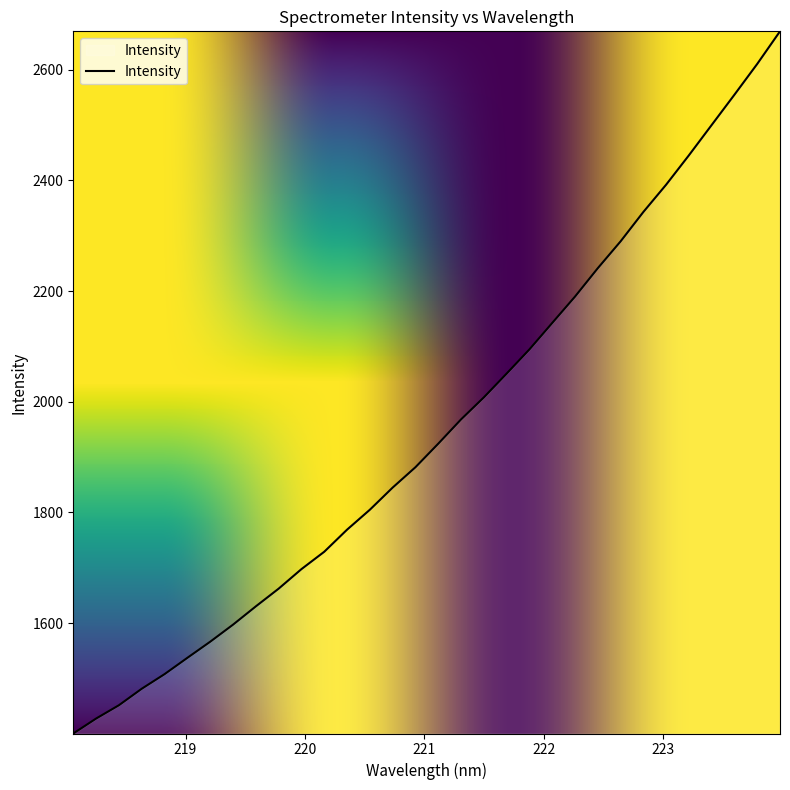

What is the sum of all values?

62415.9